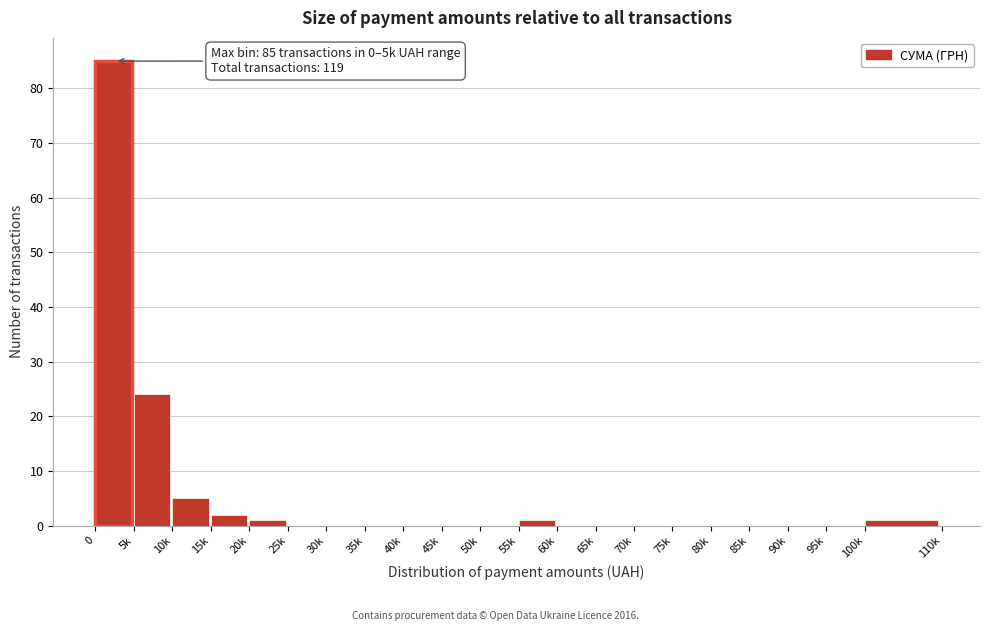

Reading right to left, list all the values displayed in this chart.

100k=1	95k=0	90k=0	85k=0	80k=0	75k=0	70k=0	65k=0	60k=0	55k=1	50k=0	45k=0	40k=0	35k=0	30k=0	25k=0	20k=1	15k=2	10k=5	5k=24	0=85